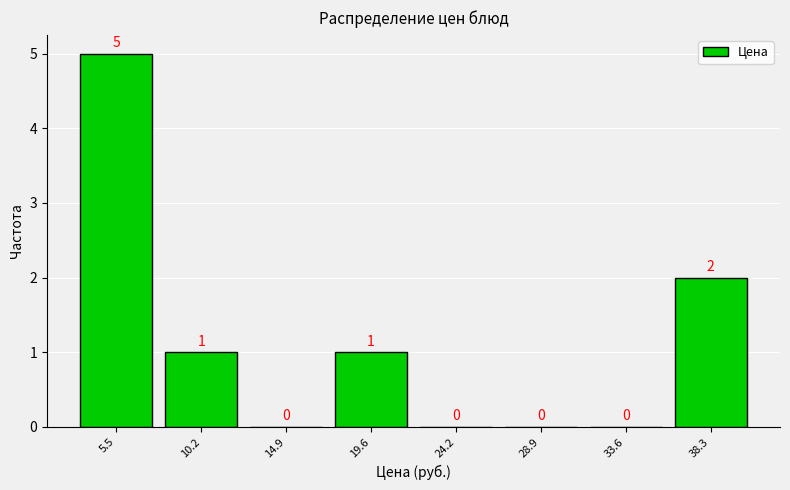

Which range on the x-axis has the tallest bar?

3.0 to 8.0